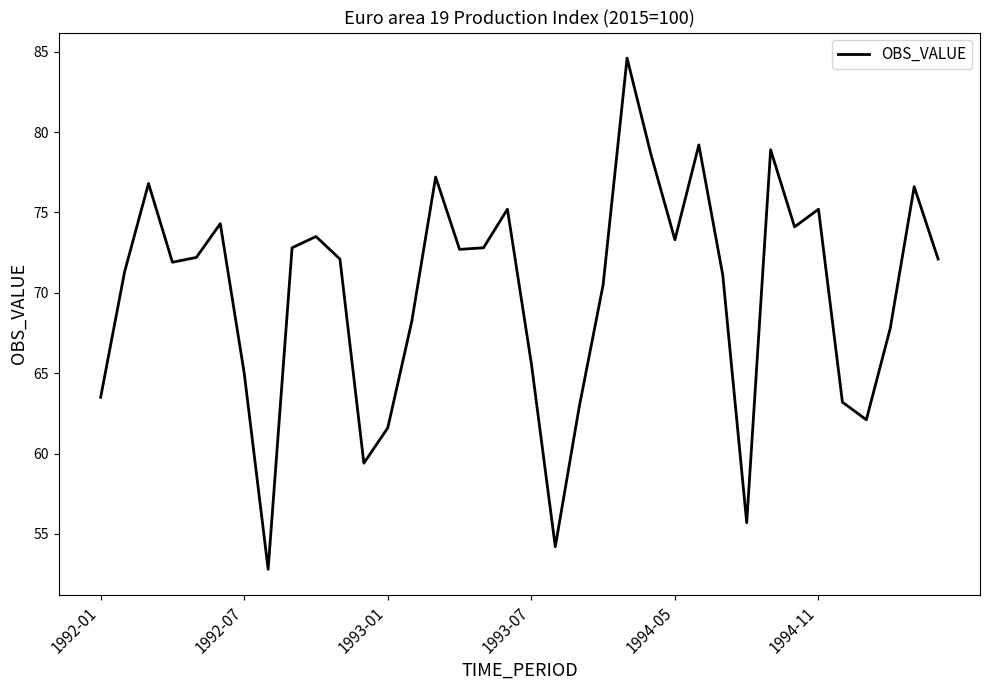

What is the minimum value shown in the chart?

52.8